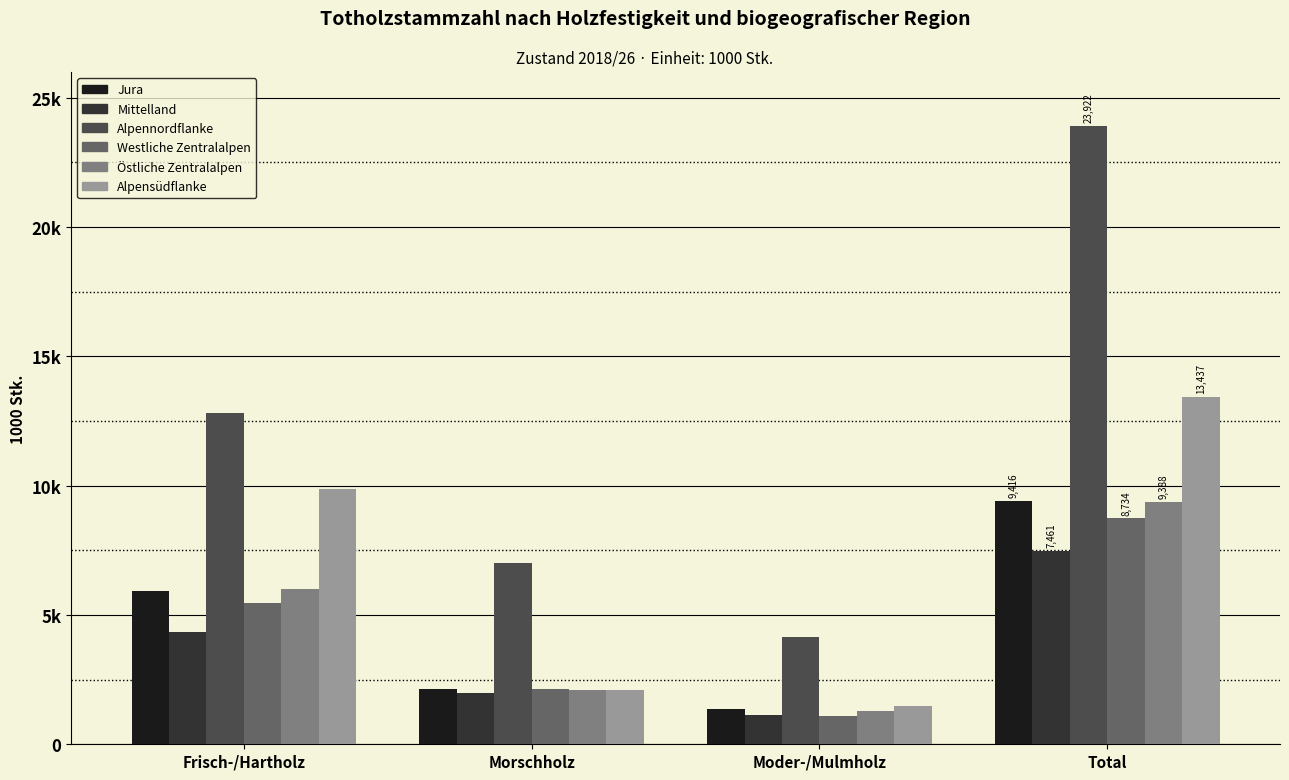

Read the Westliche Zentralalpen value at Morschholz.

2144